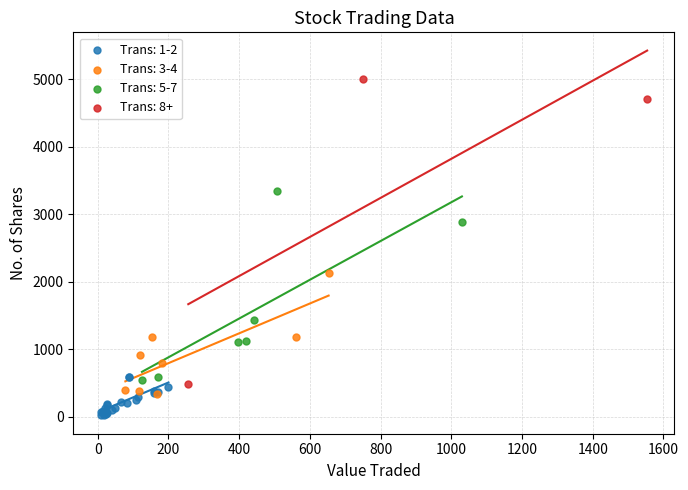

Which series reaches the minimum Y coordinate?

Trans: 1-2